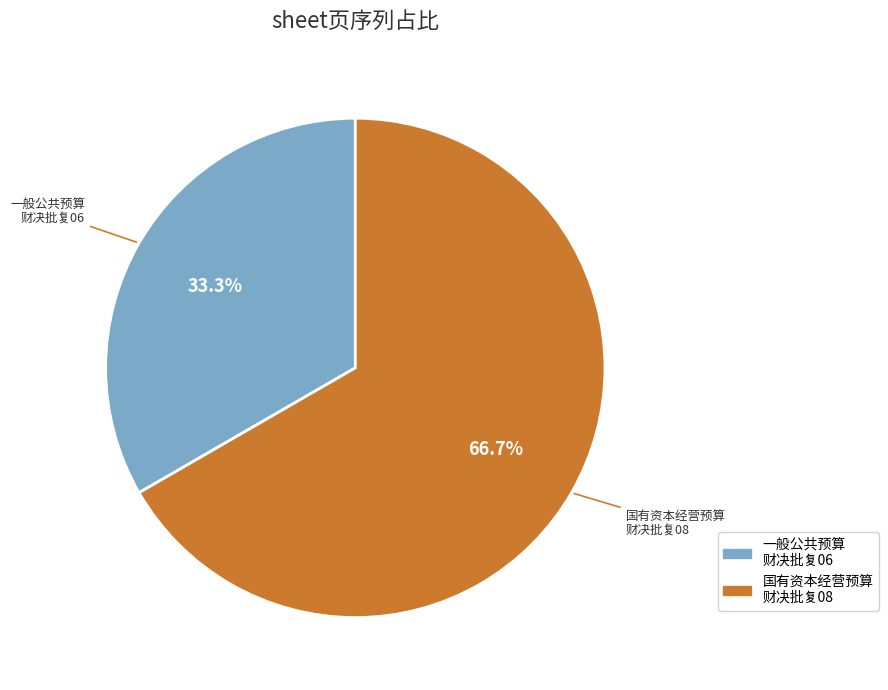

What is the ratio of the value at 一般公共预算 财决批复06 to the value at 国有资本经营预算 财决批复08?

0.5